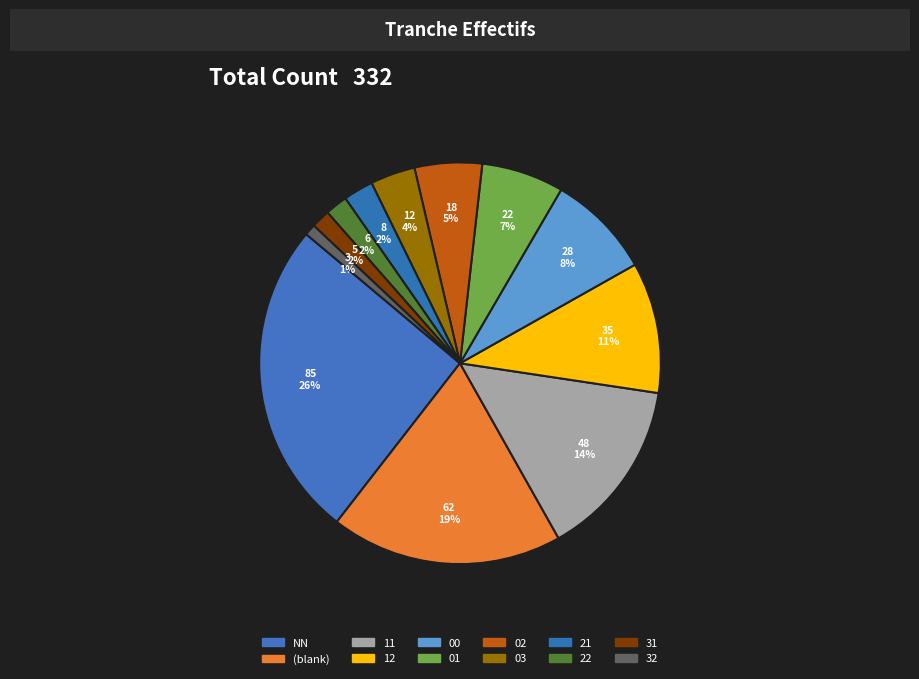

How many segments does this pie chart have?

12